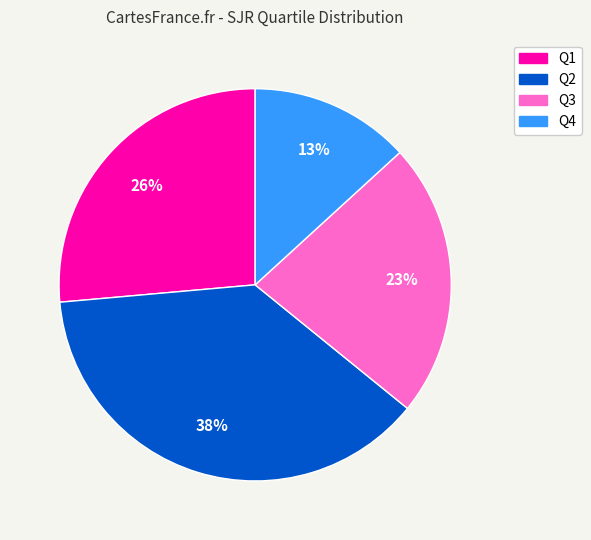

What is the smallest slice in the pie chart?

Q4